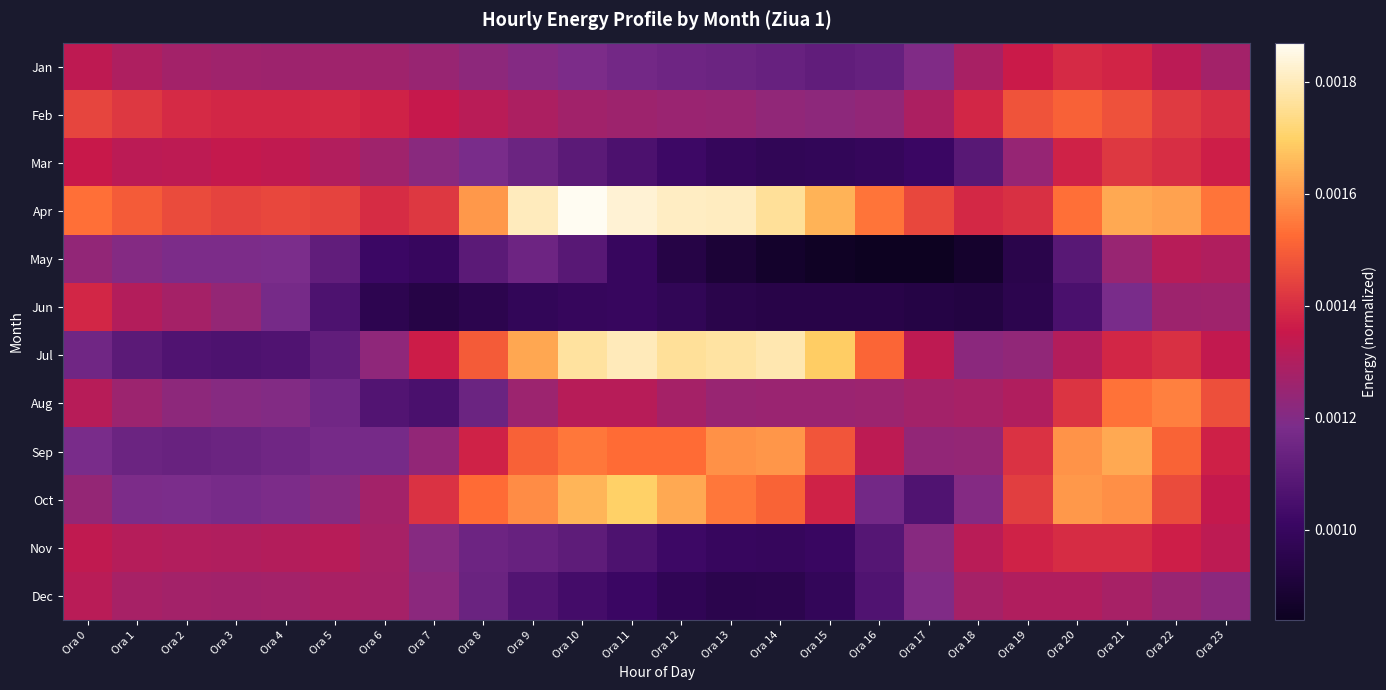

Reading left to right, transcribe all the data shown in this chart.

Jan: Ora 0=0.0	Ora 1=0.0	Ora 2=0.0	Ora 3=0.0	Ora 4=0.0	Ora 5=0.0	Ora 6=0.0	Ora 7=0.0	Ora 8=0.0	Ora 9=0.0	Ora 10=0.0	Ora 11=0.0	Ora 12=0.0	Ora 13=0.0	Ora 14=0.0	Ora 15=0.0	Ora 16=0.0	Ora 17=0.0	Ora 18=0.0	Ora 19=0.0	Ora 20=0.0	Ora 21=0.0	Ora 22=0.0	Ora 23=0.0
Feb: Ora 0=0.0	Ora 1=0.0	Ora 2=0.0	Ora 3=0.0	Ora 4=0.0	Ora 5=0.0	Ora 6=0.0	Ora 7=0.0	Ora 8=0.0	Ora 9=0.0	Ora 10=0.0	Ora 11=0.0	Ora 12=0.0	Ora 13=0.0	Ora 14=0.0	Ora 15=0.0	Ora 16=0.0	Ora 17=0.0	Ora 18=0.0	Ora 19=0.0	Ora 20=0.0	Ora 21=0.0	Ora 22=0.0	Ora 23=0.0
Mar: Ora 0=0.0	Ora 1=0.0	Ora 2=0.0	Ora 3=0.0	Ora 4=0.0	Ora 5=0.0	Ora 6=0.0	Ora 7=0.0	Ora 8=0.0	Ora 9=0.0	Ora 10=0.0	Ora 11=0.0	Ora 12=0.0	Ora 13=0.0	Ora 14=0.0	Ora 15=0.0	Ora 16=0.0	Ora 17=0.0	Ora 18=0.0	Ora 19=0.0	Ora 20=0.0	Ora 21=0.0	Ora 22=0.0	Ora 23=0.0
Apr: Ora 0=0.0	Ora 1=0.0	Ora 2=0.0	Ora 3=0.0	Ora 4=0.0	Ora 5=0.0	Ora 6=0.0	Ora 7=0.0	Ora 8=0.0	Ora 9=0.0	Ora 10=0.0	Ora 11=0.0	Ora 12=0.0	Ora 13=0.0	Ora 14=0.0	Ora 15=0.0	Ora 16=0.0	Ora 17=0.0	Ora 18=0.0	Ora 19=0.0	Ora 20=0.0	Ora 21=0.0	Ora 22=0.0	Ora 23=0.0
May: Ora 0=0.0	Ora 1=0.0	Ora 2=0.0	Ora 3=0.0	Ora 4=0.0	Ora 5=0.0	Ora 6=0.0	Ora 7=0.0	Ora 8=0.0	Ora 9=0.0	Ora 10=0.0	Ora 11=0.0	Ora 12=0.0	Ora 13=0.0	Ora 14=0.0	Ora 15=0.0	Ora 16=0.0	Ora 17=0.0	Ora 18=0.0	Ora 19=0.0	Ora 20=0.0	Ora 21=0.0	Ora 22=0.0	Ora 23=0.0
Jun: Ora 0=0.0	Ora 1=0.0	Ora 2=0.0	Ora 3=0.0	Ora 4=0.0	Ora 5=0.0	Ora 6=0.0	Ora 7=0.0	Ora 8=0.0	Ora 9=0.0	Ora 10=0.0	Ora 11=0.0	Ora 12=0.0	Ora 13=0.0	Ora 14=0.0	Ora 15=0.0	Ora 16=0.0	Ora 17=0.0	Ora 18=0.0	Ora 19=0.0	Ora 20=0.0	Ora 21=0.0	Ora 22=0.0	Ora 23=0.0
Jul: Ora 0=0.0	Ora 1=0.0	Ora 2=0.0	Ora 3=0.0	Ora 4=0.0	Ora 5=0.0	Ora 6=0.0	Ora 7=0.0	Ora 8=0.0	Ora 9=0.0	Ora 10=0.0	Ora 11=0.0	Ora 12=0.0	Ora 13=0.0	Ora 14=0.0	Ora 15=0.0	Ora 16=0.0	Ora 17=0.0	Ora 18=0.0	Ora 19=0.0	Ora 20=0.0	Ora 21=0.0	Ora 22=0.0	Ora 23=0.0
Aug: Ora 0=0.0	Ora 1=0.0	Ora 2=0.0	Ora 3=0.0	Ora 4=0.0	Ora 5=0.0	Ora 6=0.0	Ora 7=0.0	Ora 8=0.0	Ora 9=0.0	Ora 10=0.0	Ora 11=0.0	Ora 12=0.0	Ora 13=0.0	Ora 14=0.0	Ora 15=0.0	Ora 16=0.0	Ora 17=0.0	Ora 18=0.0	Ora 19=0.0	Ora 20=0.0	Ora 21=0.0	Ora 22=0.0	Ora 23=0.0
Sep: Ora 0=0.0	Ora 1=0.0	Ora 2=0.0	Ora 3=0.0	Ora 4=0.0	Ora 5=0.0	Ora 6=0.0	Ora 7=0.0	Ora 8=0.0	Ora 9=0.0	Ora 10=0.0	Ora 11=0.0	Ora 12=0.0	Ora 13=0.0	Ora 14=0.0	Ora 15=0.0	Ora 16=0.0	Ora 17=0.0	Ora 18=0.0	Ora 19=0.0	Ora 20=0.0	Ora 21=0.0	Ora 22=0.0	Ora 23=0.0
Oct: Ora 0=0.0	Ora 1=0.0	Ora 2=0.0	Ora 3=0.0	Ora 4=0.0	Ora 5=0.0	Ora 6=0.0	Ora 7=0.0	Ora 8=0.0	Ora 9=0.0	Ora 10=0.0	Ora 11=0.0	Ora 12=0.0	Ora 13=0.0	Ora 14=0.0	Ora 15=0.0	Ora 16=0.0	Ora 17=0.0	Ora 18=0.0	Ora 19=0.0	Ora 20=0.0	Ora 21=0.0	Ora 22=0.0	Ora 23=0.0
Nov: Ora 0=0.0	Ora 1=0.0	Ora 2=0.0	Ora 3=0.0	Ora 4=0.0	Ora 5=0.0	Ora 6=0.0	Ora 7=0.0	Ora 8=0.0	Ora 9=0.0	Ora 10=0.0	Ora 11=0.0	Ora 12=0.0	Ora 13=0.0	Ora 14=0.0	Ora 15=0.0	Ora 16=0.0	Ora 17=0.0	Ora 18=0.0	Ora 19=0.0	Ora 20=0.0	Ora 21=0.0	Ora 22=0.0	Ora 23=0.0
Dec: Ora 0=0.0	Ora 1=0.0	Ora 2=0.0	Ora 3=0.0	Ora 4=0.0	Ora 5=0.0	Ora 6=0.0	Ora 7=0.0	Ora 8=0.0	Ora 9=0.0	Ora 10=0.0	Ora 11=0.0	Ora 12=0.0	Ora 13=0.0	Ora 14=0.0	Ora 15=0.0	Ora 16=0.0	Ora 17=0.0	Ora 18=0.0	Ora 19=0.0	Ora 20=0.0	Ora 21=0.0	Ora 22=0.0	Ora 23=0.0